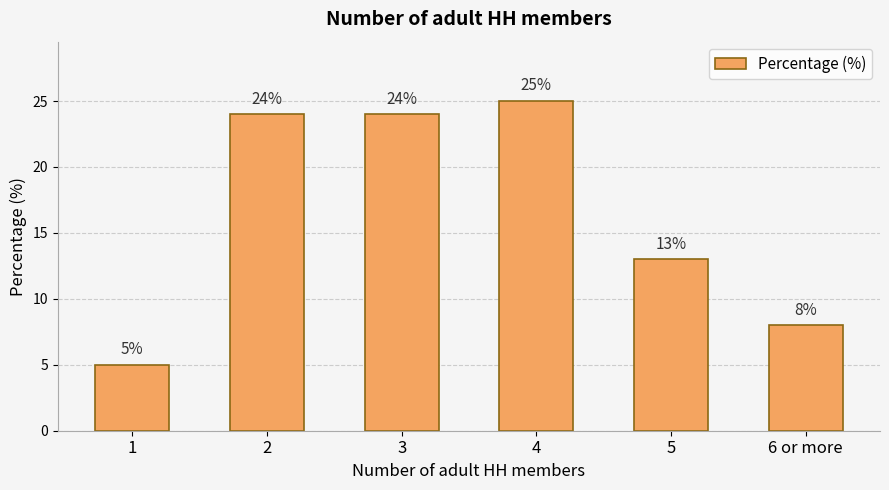

Which label corresponds to the largest value in the chart?

4